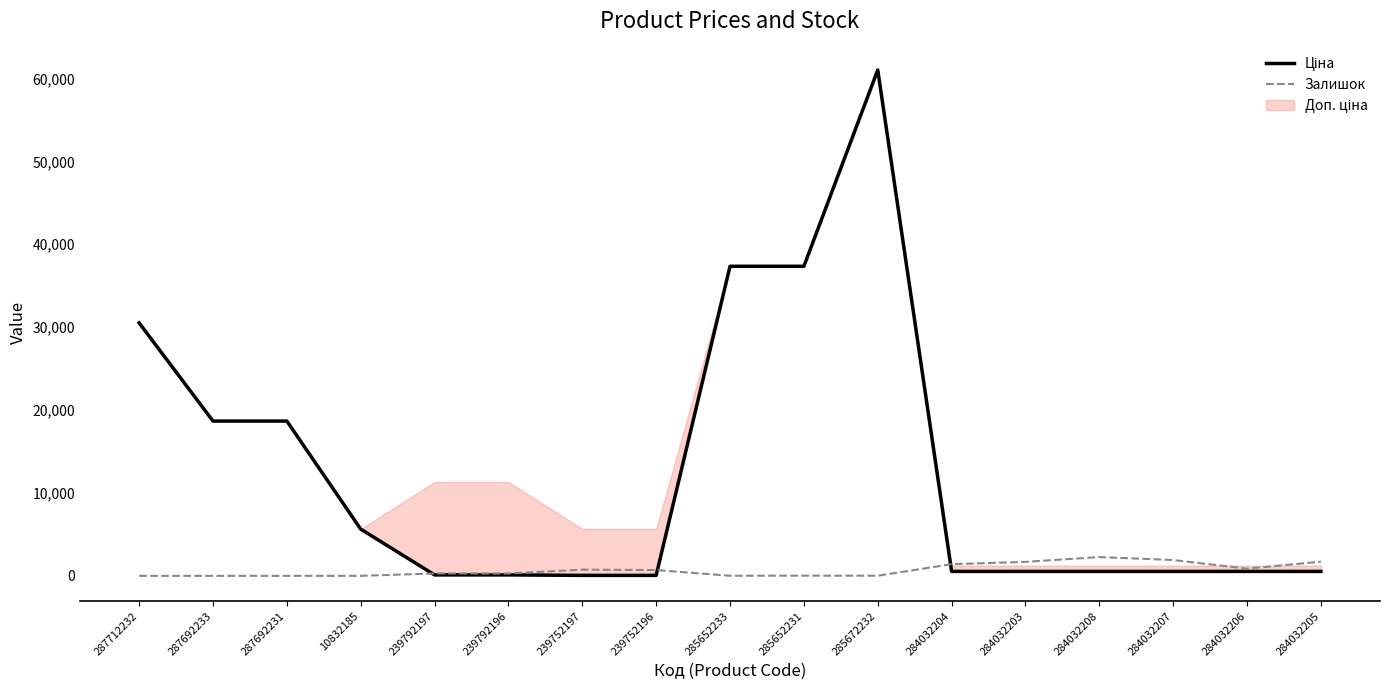

True or false: Залишок has a value of 289 at 239792197.

True